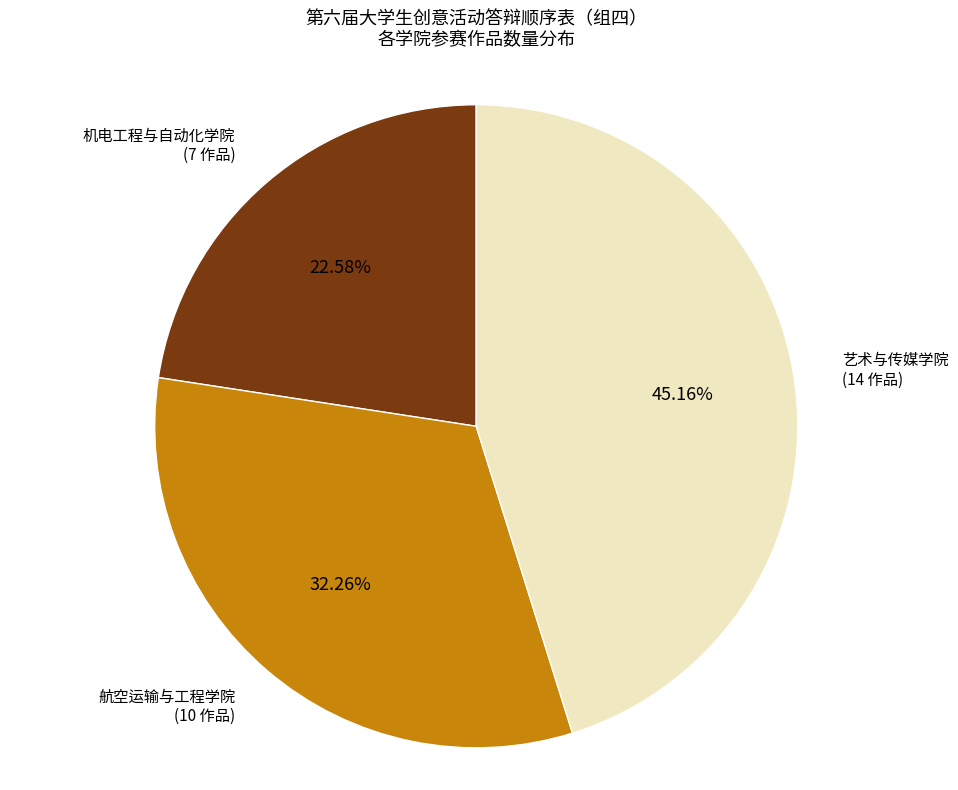

Is there any slice that represents more than half of the pie?

No